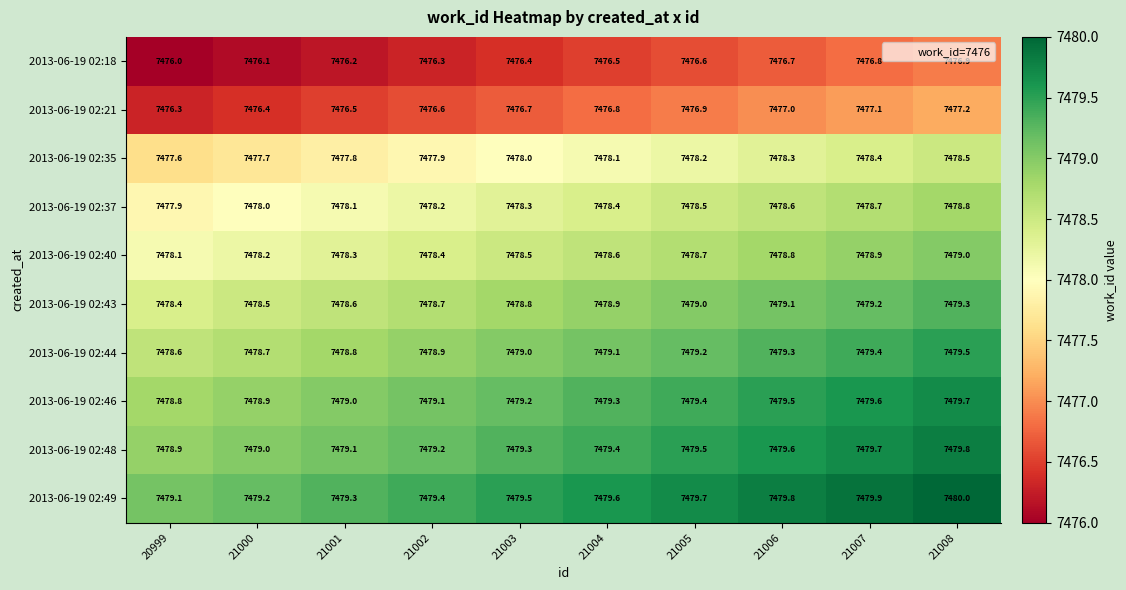

What is the difference between the maximum and minimum values in the 2013-06-19 02:48 series?

0.9